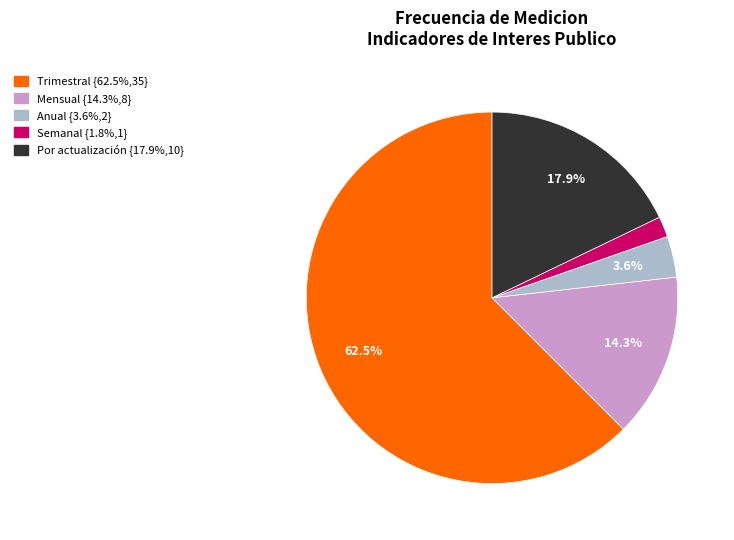

What percentage is the Semanal slice, to the nearest percent?

2%